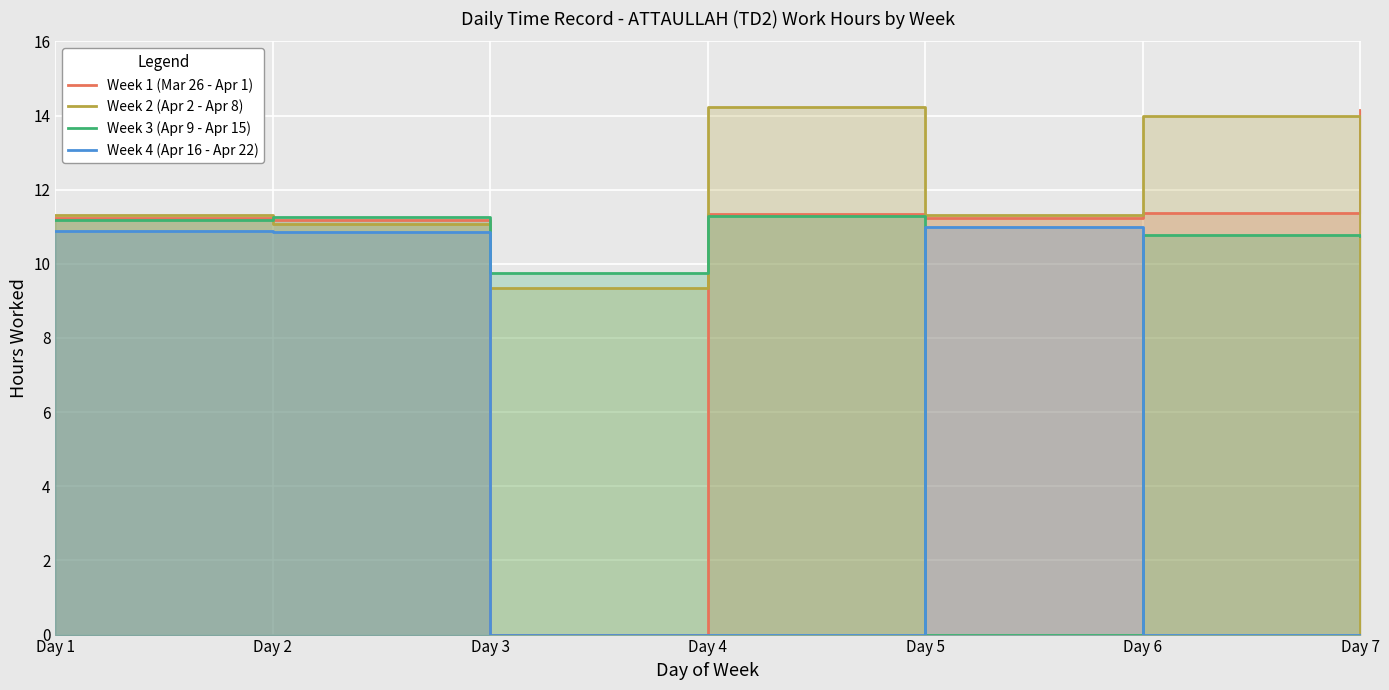

How many series are shown in this chart?

4